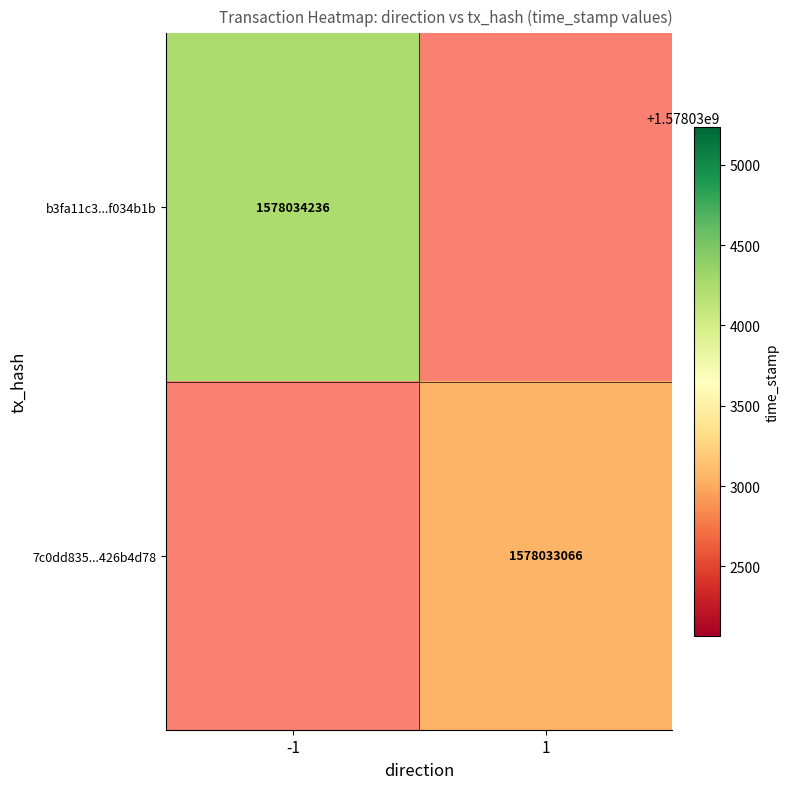

Is it true that b3fa11c3ecaebf8b4ee0ffbc05e81f21f034b1b equals -1 at 0?

True